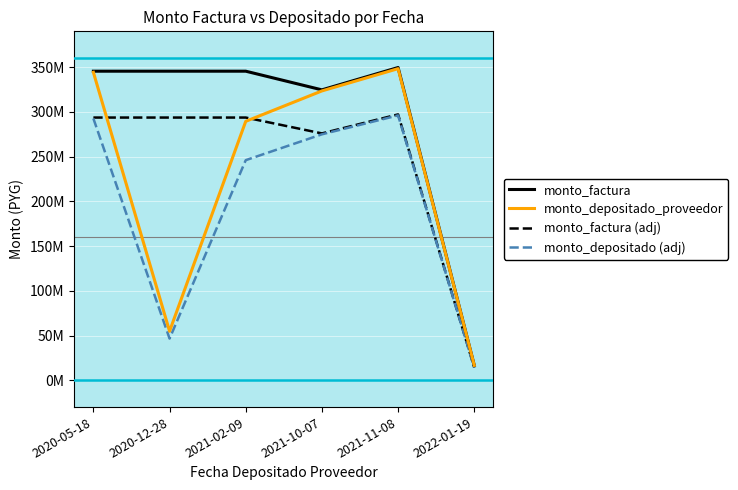

Which series has the largest range (max minus min)?

monto_factura